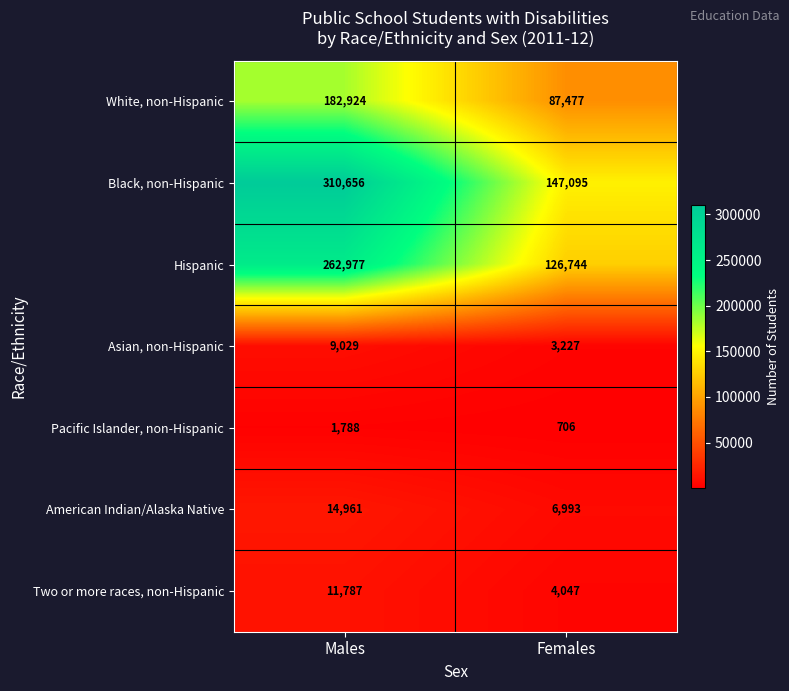

Read the Hispanic value at Males, to the nearest 100.

263000